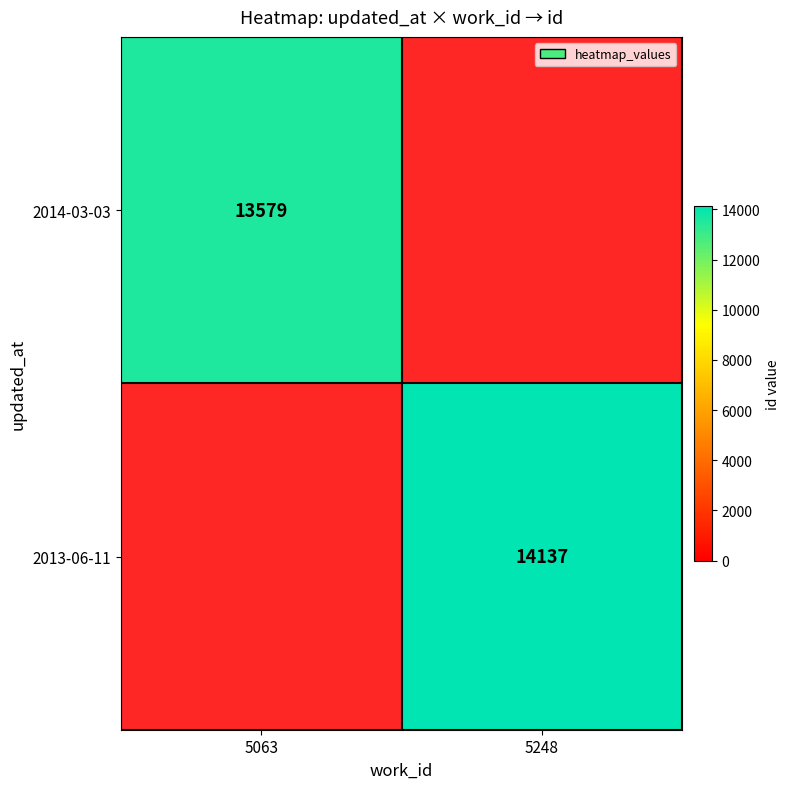

The value of 2014-03-03 at 5063 is 13579. True or false?

True